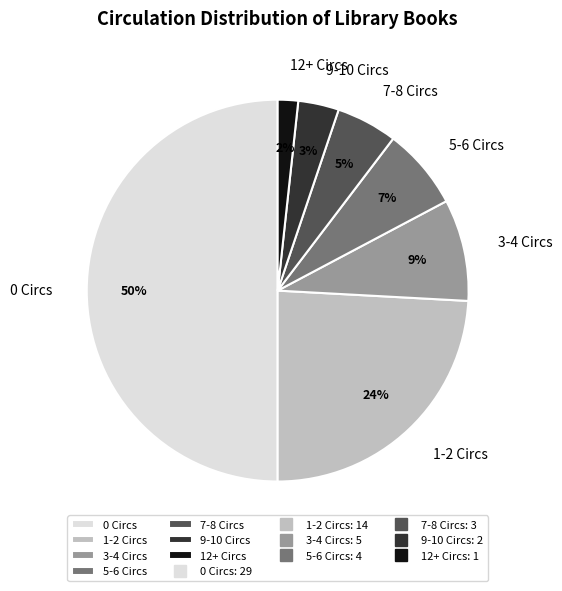

What percentage is the 3-4 Circs slice, to the nearest percent?

9%